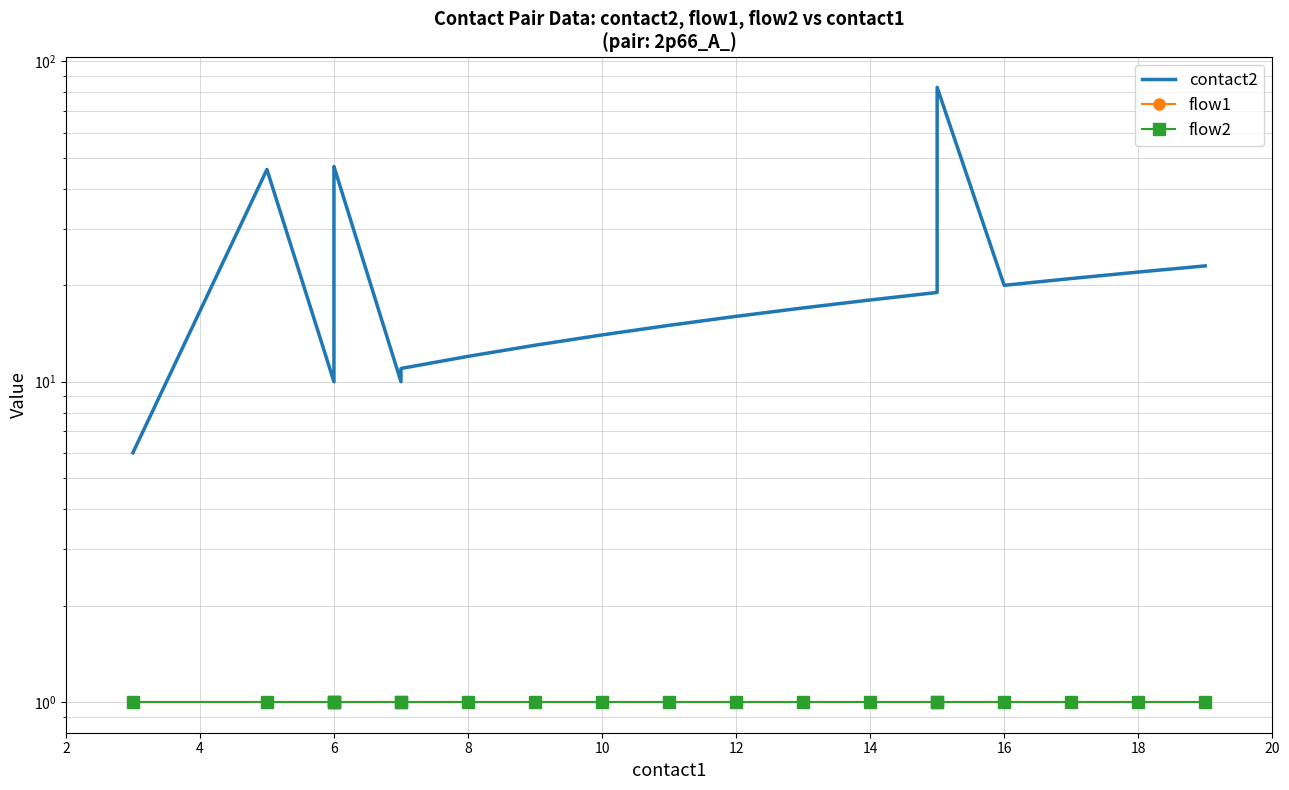

True or false: flow2 has more than 1 points higher than both neighbors.

False